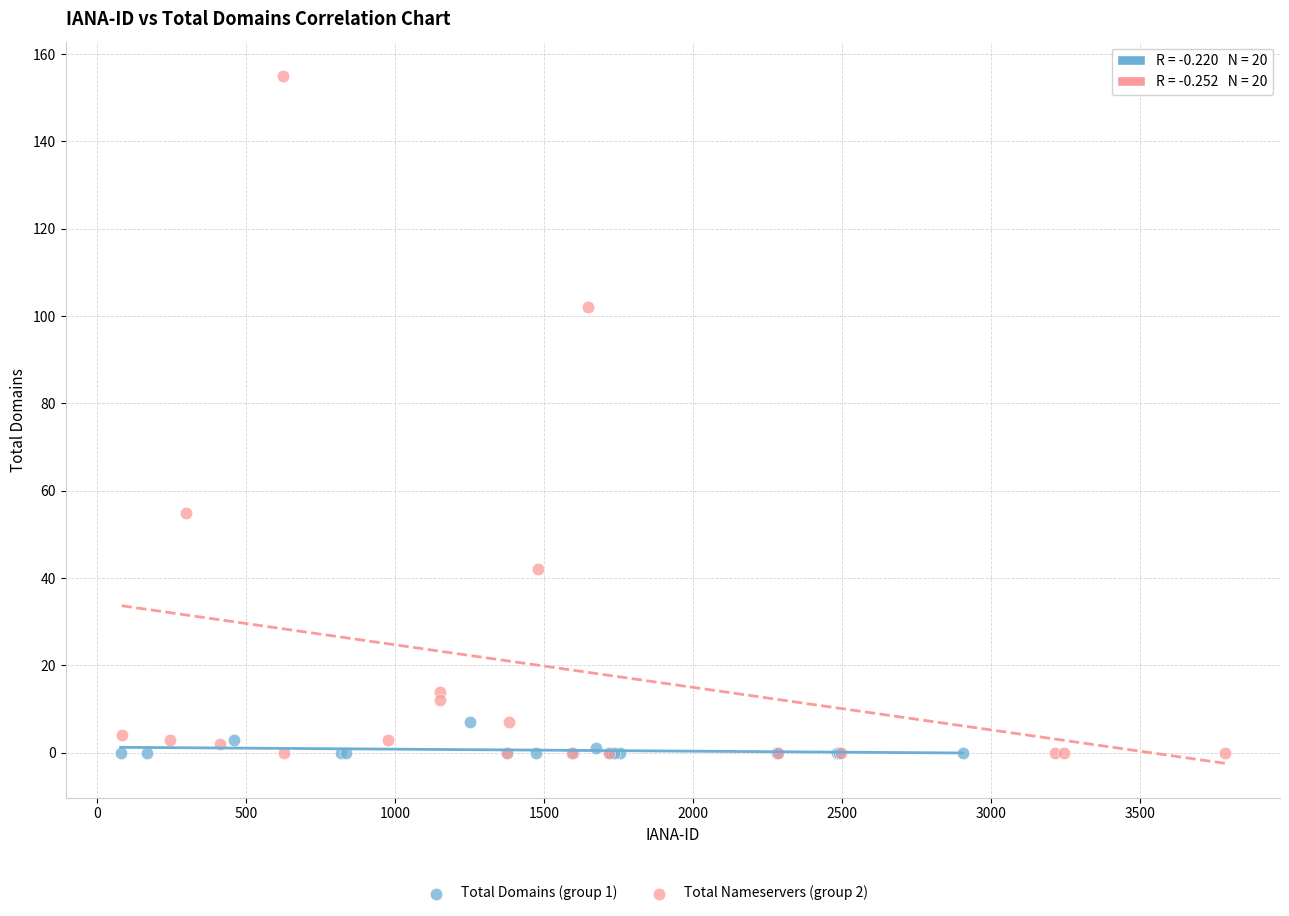

Which series has the widest spread of Y values?

Total Nameservers (group 2)